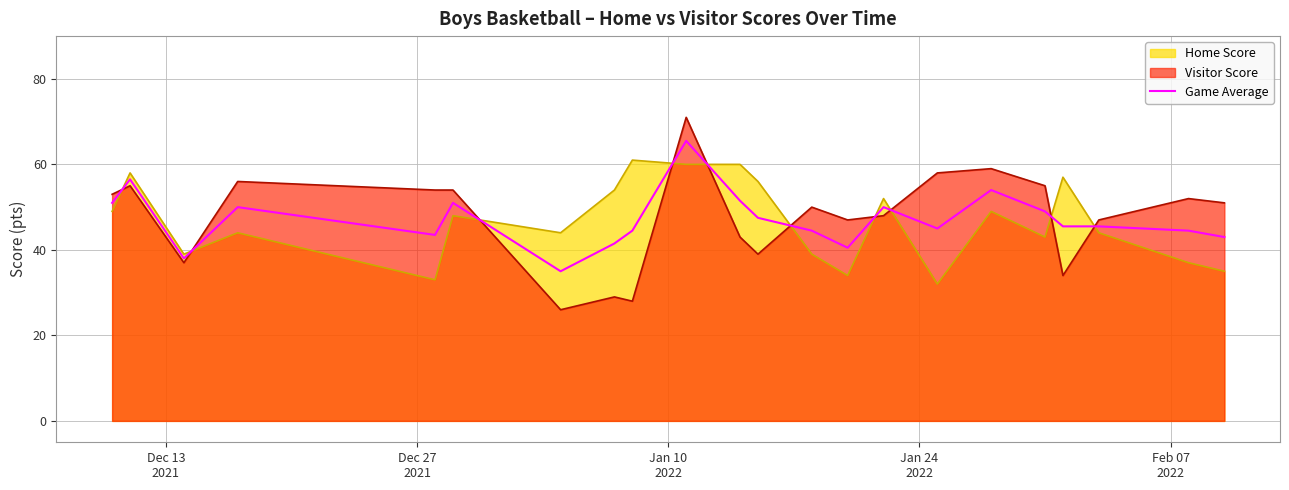

What is the highest value of the Visitor Score series?

71.0